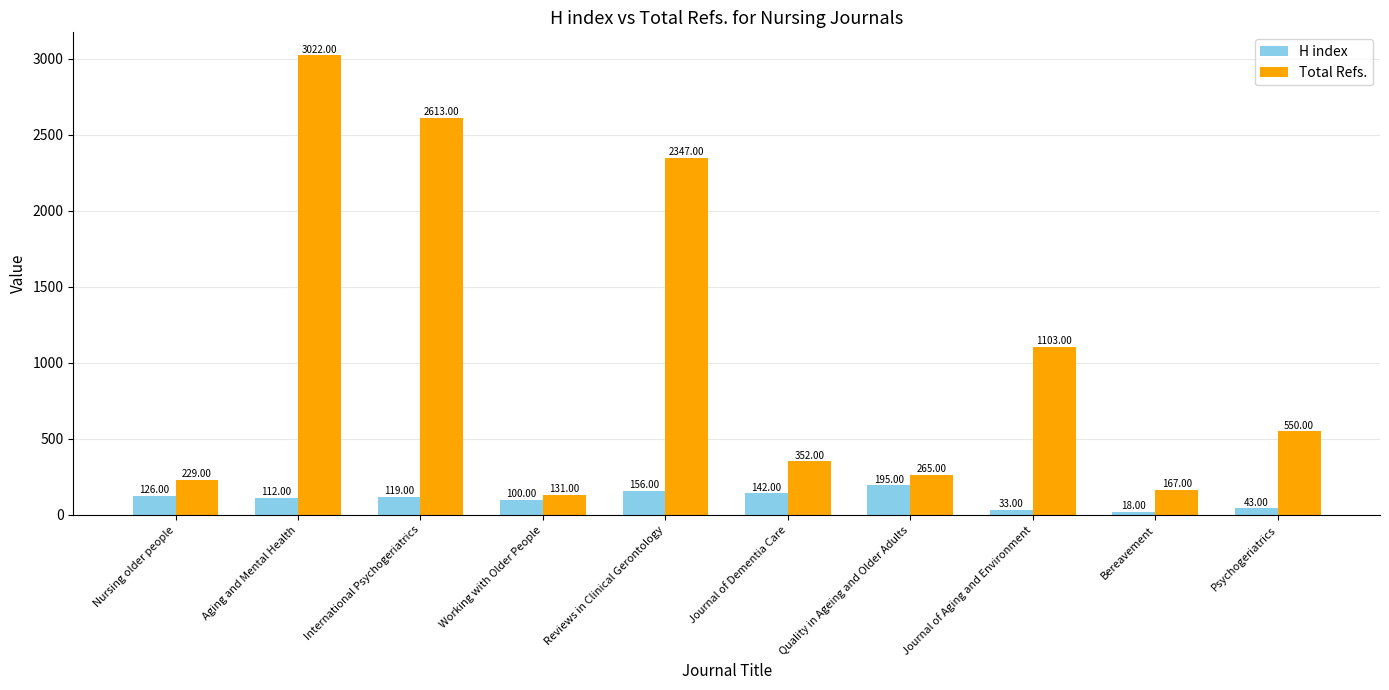

Reading left to right, what are all the values shown in this chart?

H index: Nursing older people=126	Aging and Mental Health=112	International Psychogeriatrics=119	Working with Older People=100	Reviews in Clinical Gerontology=156	Journal of Dementia Care=142	Quality in Ageing and Older Adults=195	Journal of Aging and Environment=33	Bereavement=18	Psychogeriatrics=43
Total Refs.: Nursing older people=229	Aging and Mental Health=3022	International Psychogeriatrics=2613	Working with Older People=131	Reviews in Clinical Gerontology=2347	Journal of Dementia Care=352	Quality in Ageing and Older Adults=265	Journal of Aging and Environment=1103	Bereavement=167	Psychogeriatrics=550